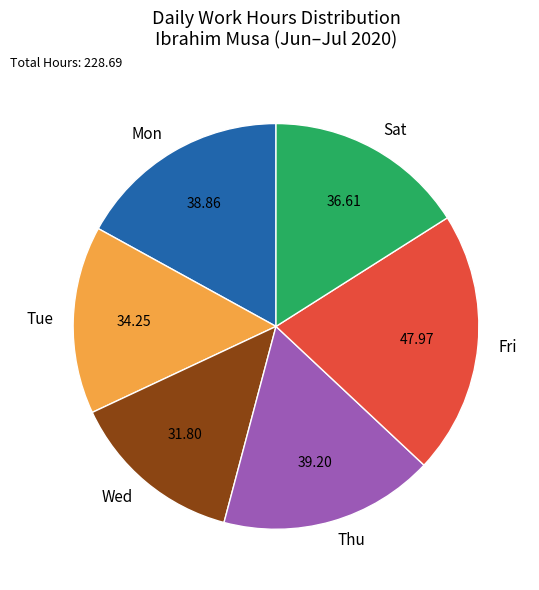

Does Fri account for over 50% of the chart?

No